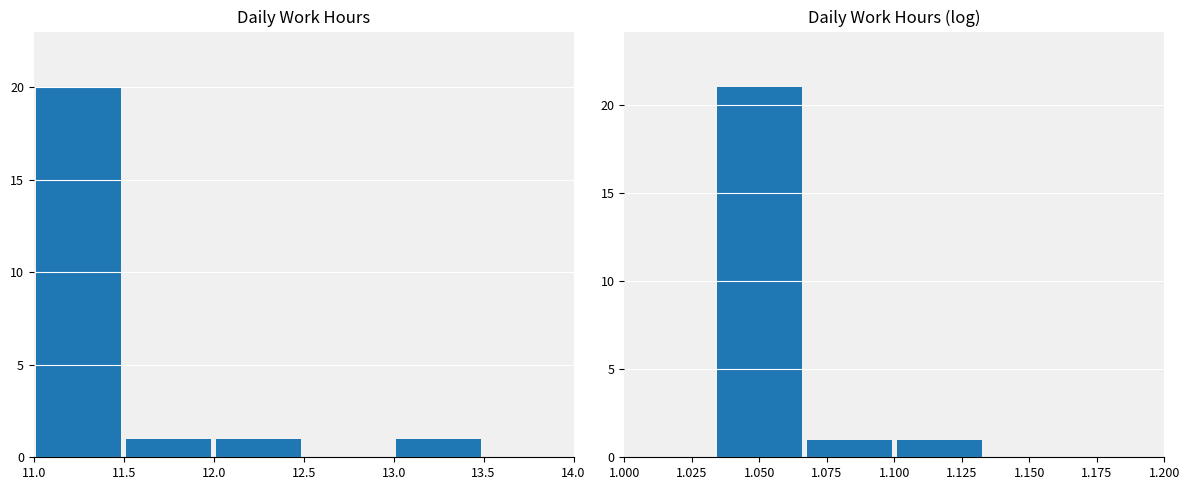

What is the difference between the highest and lowest values at 11.0?

20